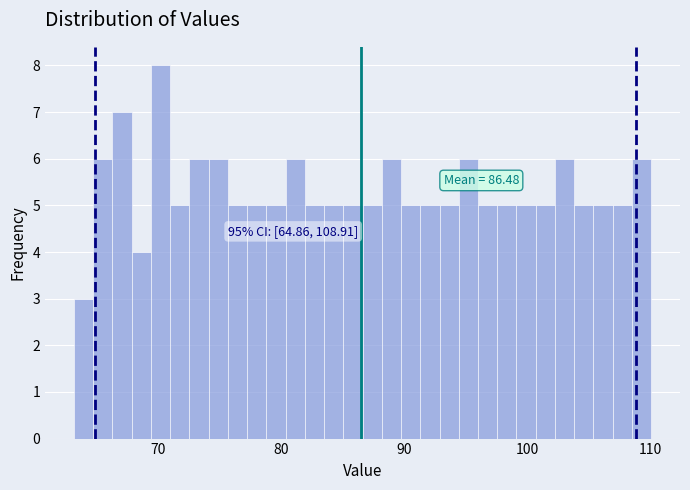

Read against the x-axis, roughly where is the centre of the tallest bar?

70